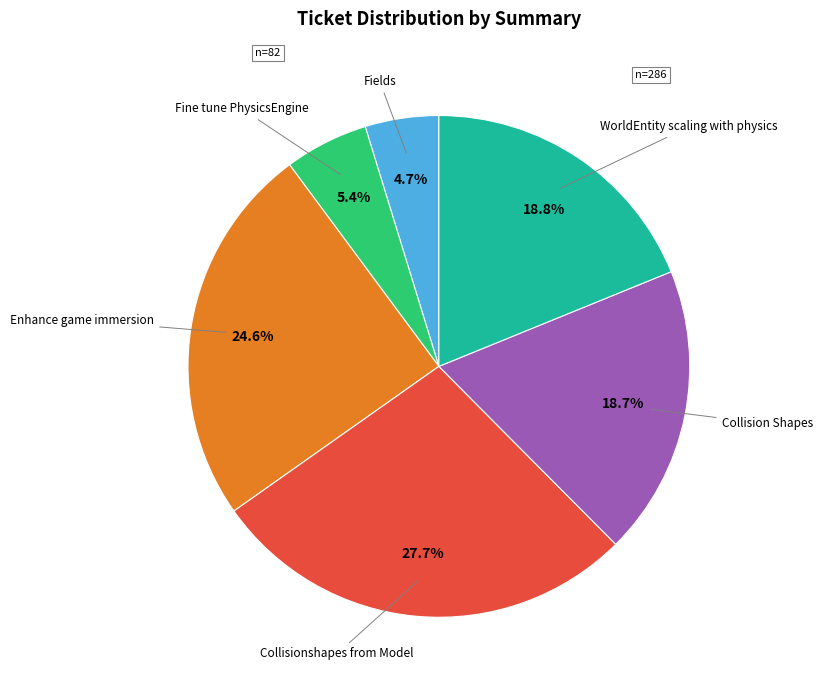

To the nearest percent, what is the difference between the Fine tune PhysicsEngine and Collision Shapes slice percentages?

13%